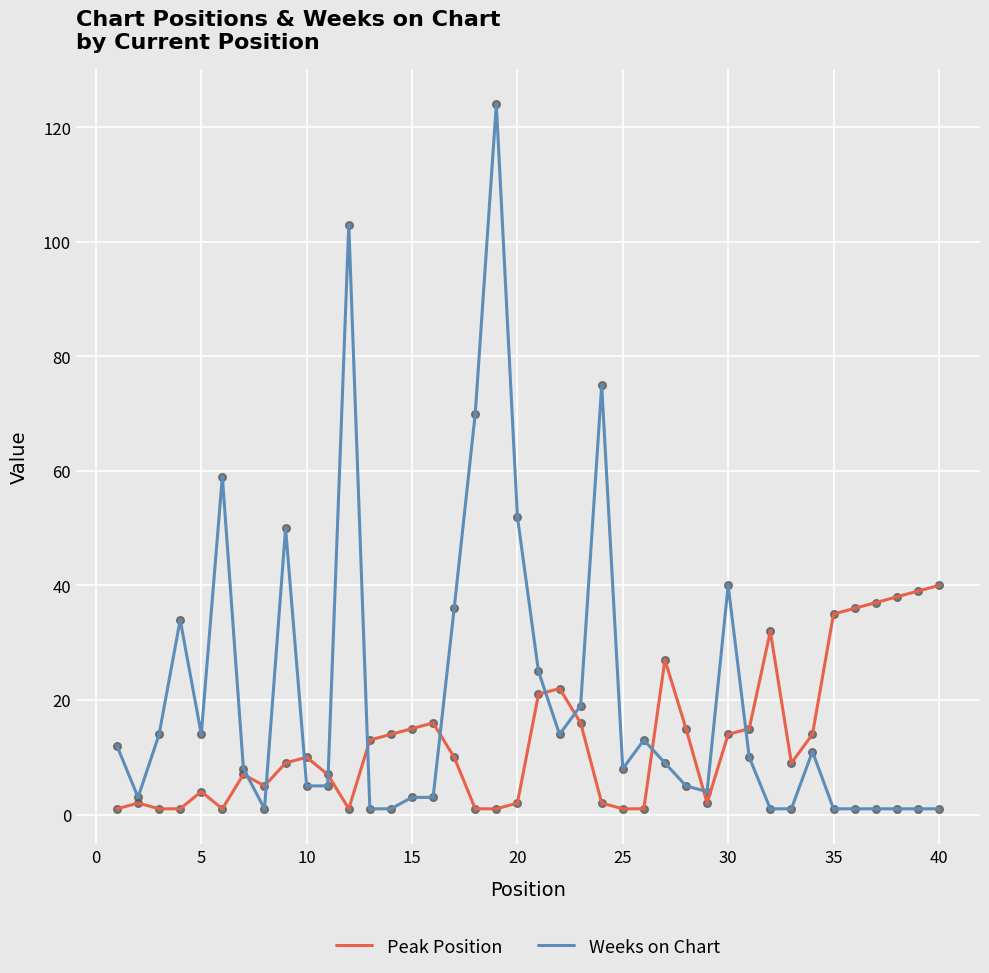

Which series has the widest spread of values?

Weeks on Chart